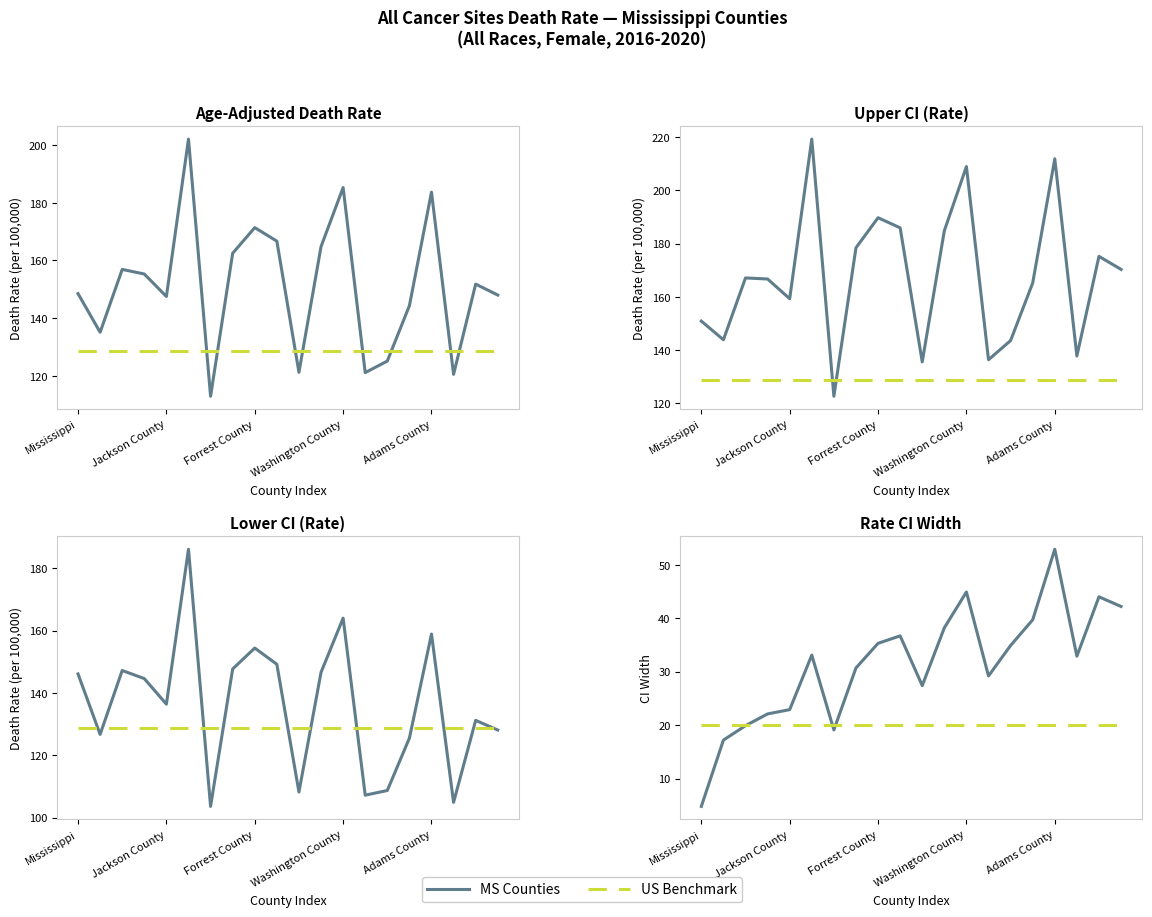

Is the value of US Benchmark at Jackson County greater than the value of MS Counties at Jackson County?

Yes